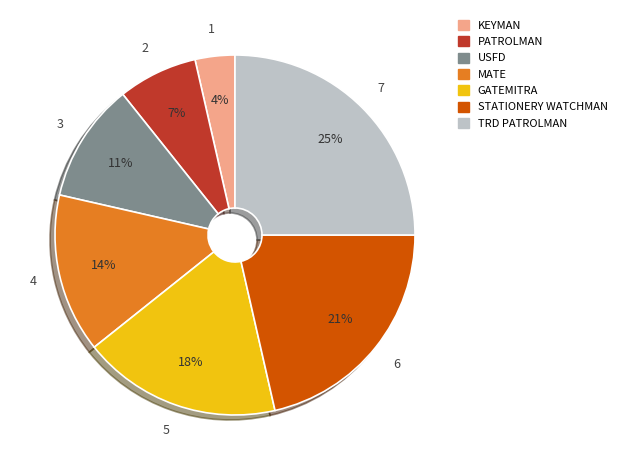

Count the number of slices in the pie.

7